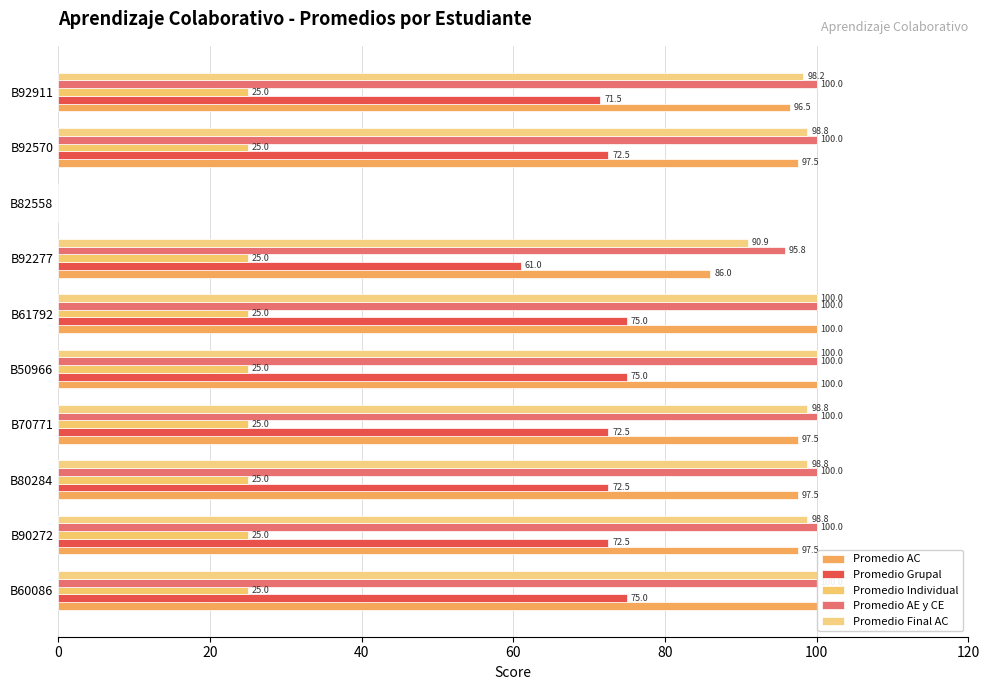

How many values in the Promedio AC series exceed 97?

7